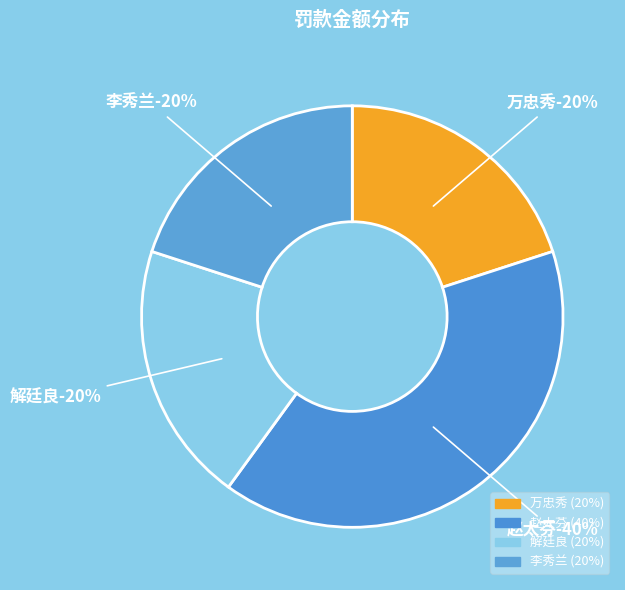

What is the smallest slice in the pie chart?

万忠秀